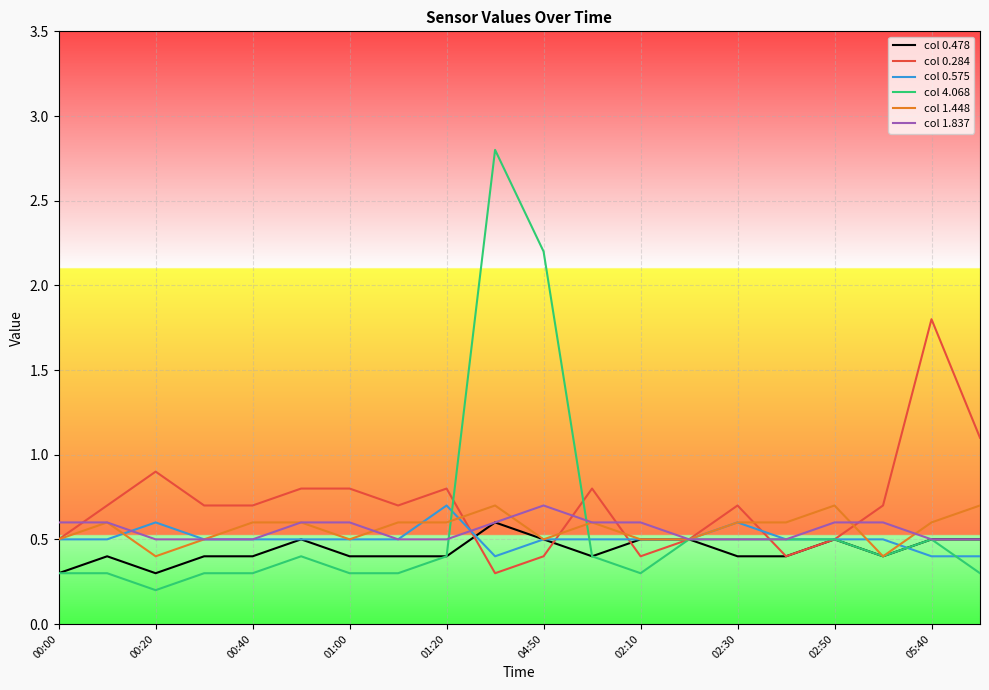

What is the maximum value shown in the chart?

2.8